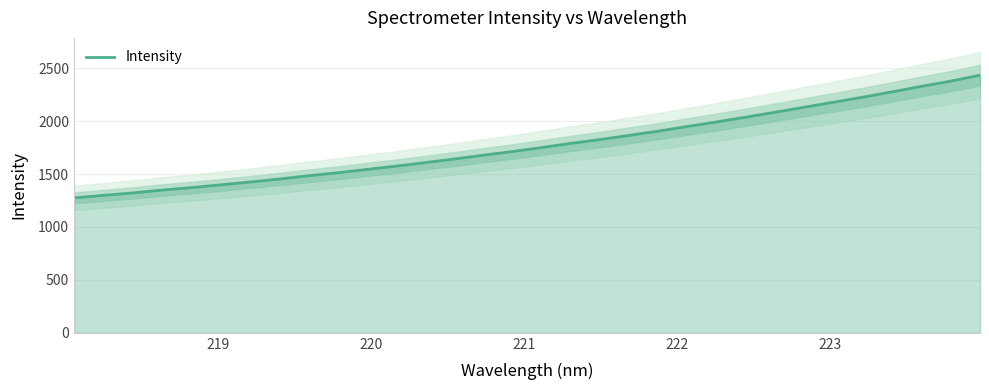

True or false: there are more than 2 points higher than both neighbors.

False